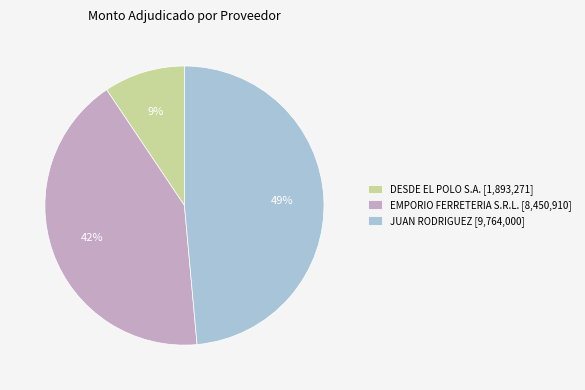

Is the sum of EMPORIO FERRETERIA S.R.L. and DESDE EL POLO S.A. greater than half?

Yes